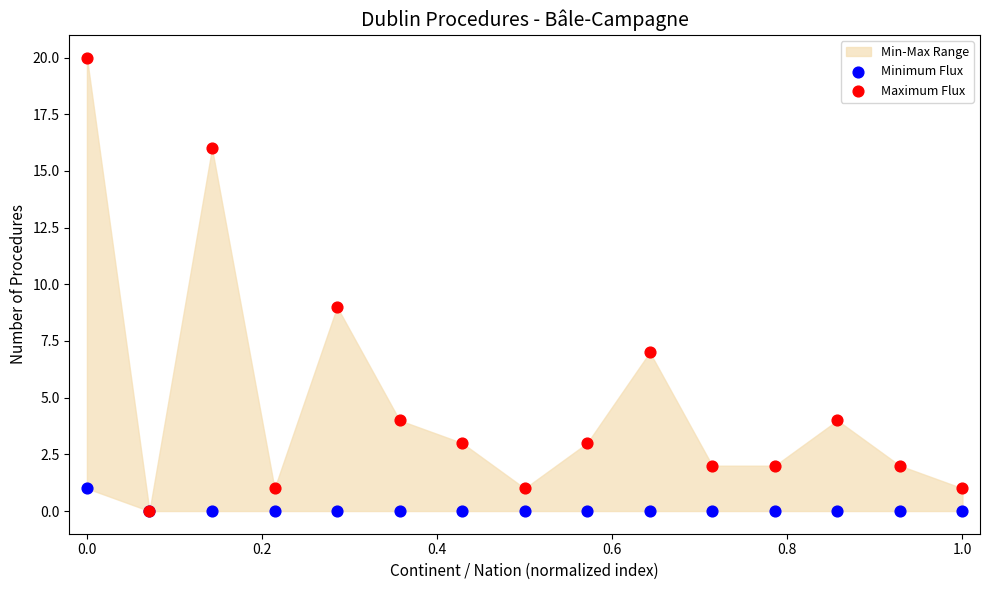

Which series has the widest spread of Y values?

Maximum Flux